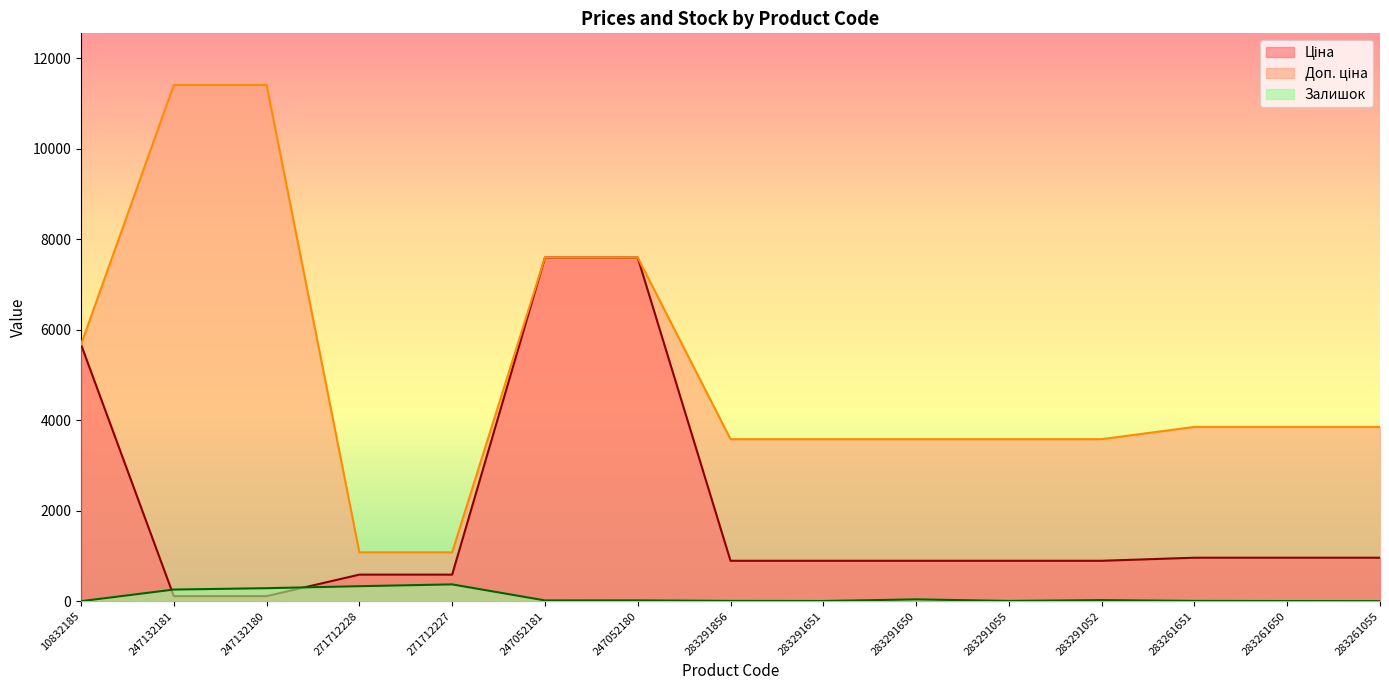

The value of Залишок at 10832185 is 0.8. True or false?

False